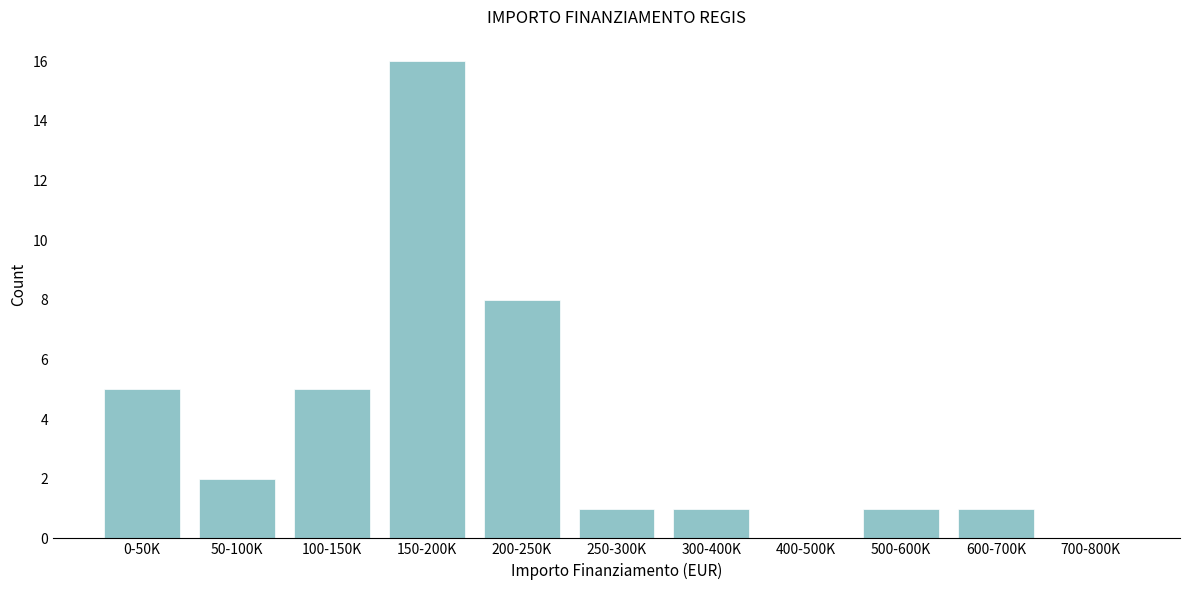

Reading right to left, what are all the values shown in this chart?

700-800K=0	600-700K=1	500-600K=1	400-500K=0	300-400K=1	250-300K=1	200-250K=8	150-200K=16	100-150K=5	50-100K=2	0-50K=5